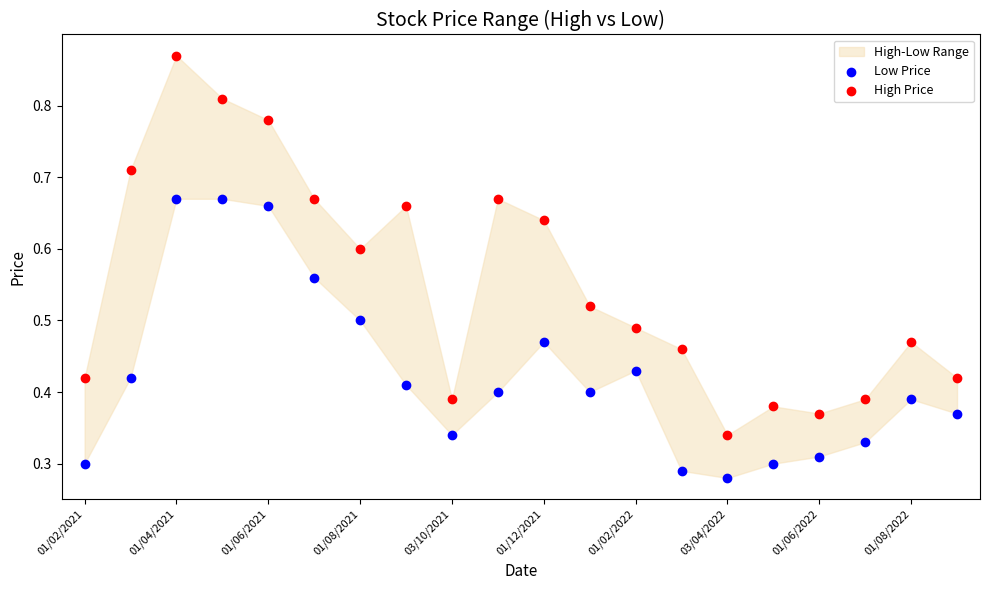

Which series contains the lowest Y value?

Low Price